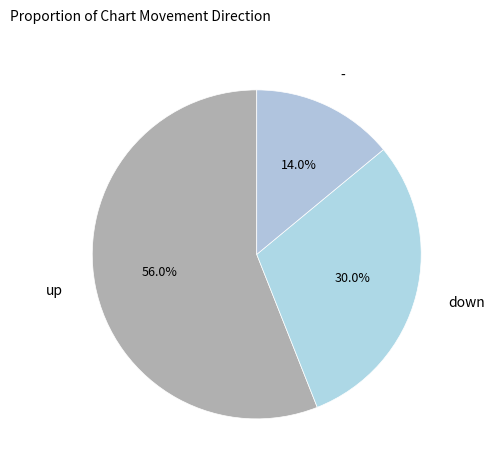

Rank the categories by value from highest to lowest.

up, down, -